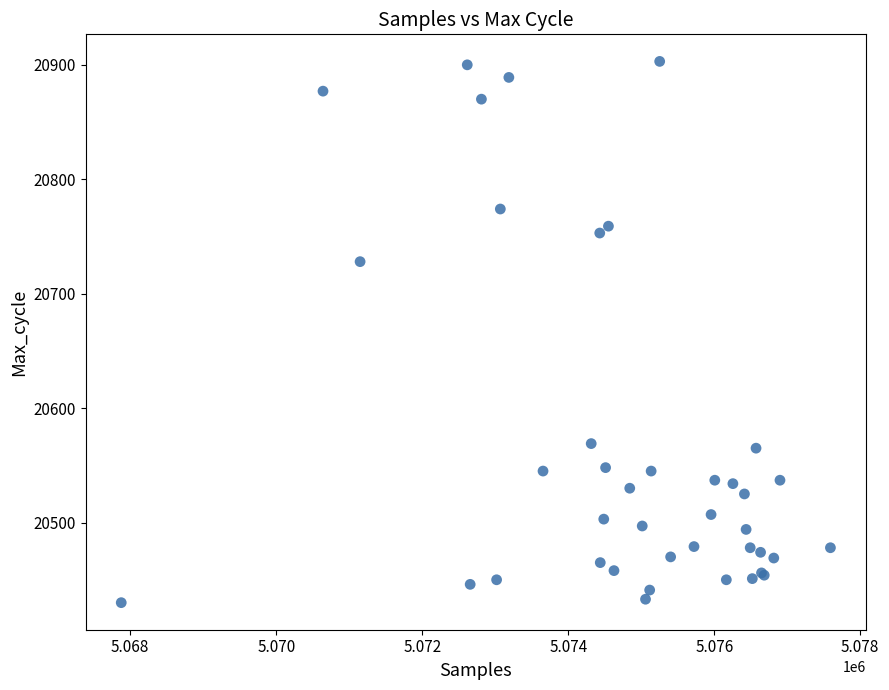

What Y value in the scatter plot is closest to 20666?

20728